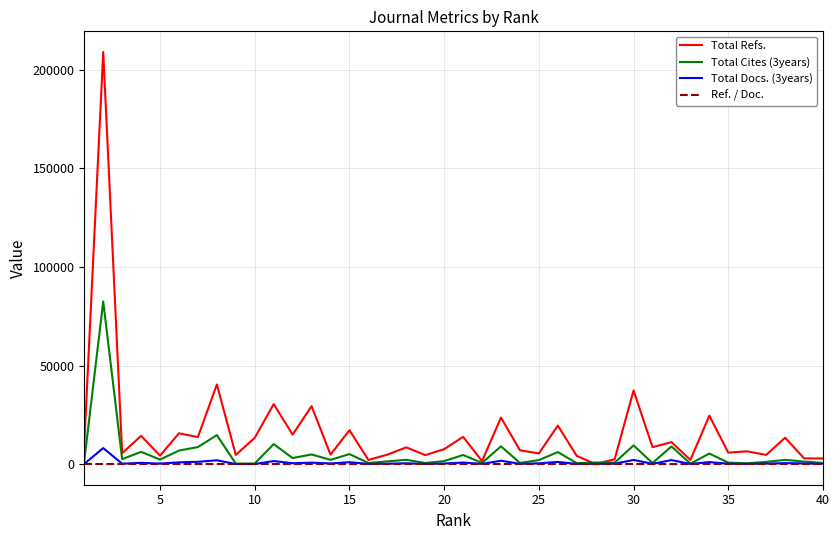

In Total Refs., how many points are lower than both neighbors (excluding endpoints)?

15